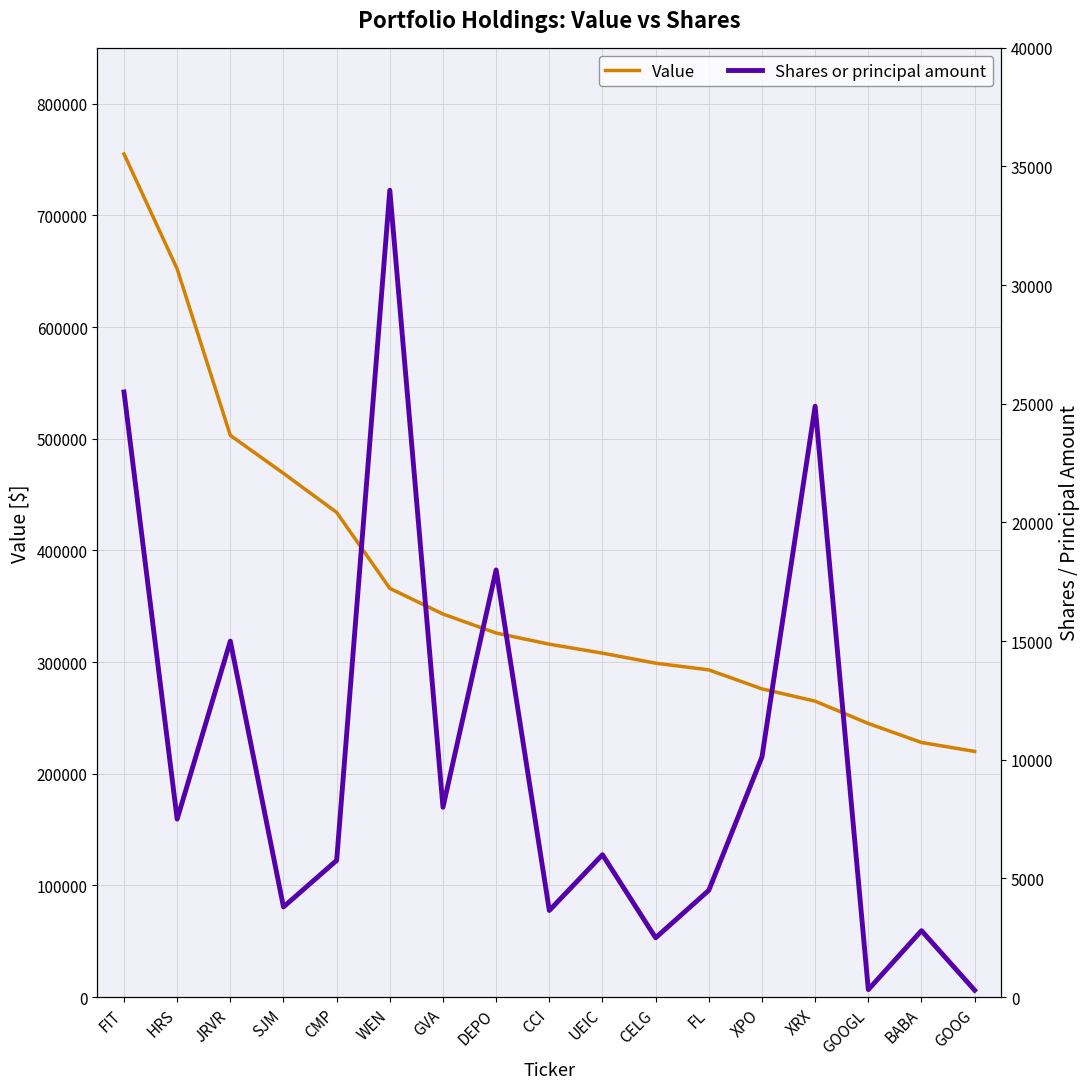

Which series has the widest spread of values?

Value